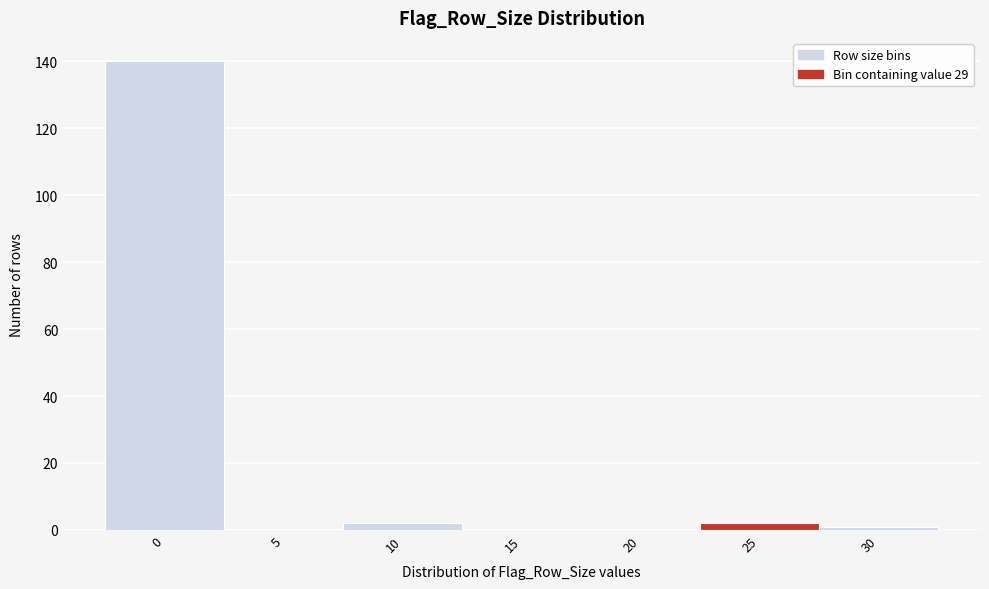

Reading left to right, extract all data points from this chart.

0=140	5=0	10=2	15=0	20=0	25=2	30=1